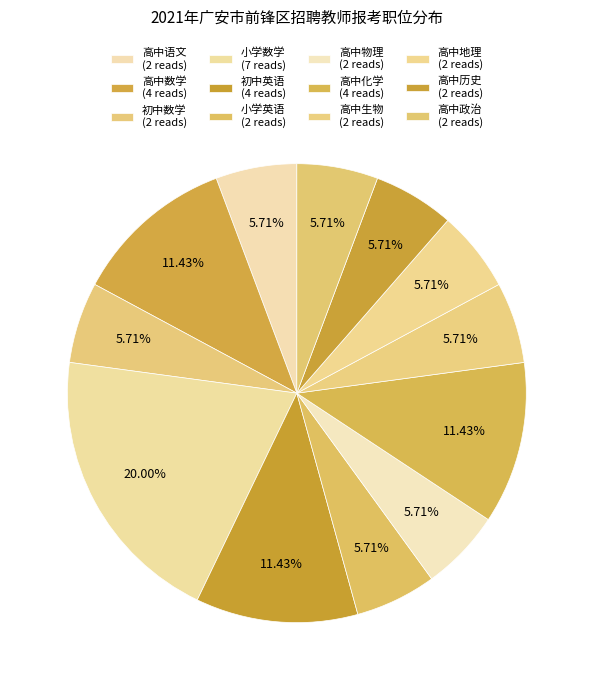

Is there a majority slice in this chart?

No